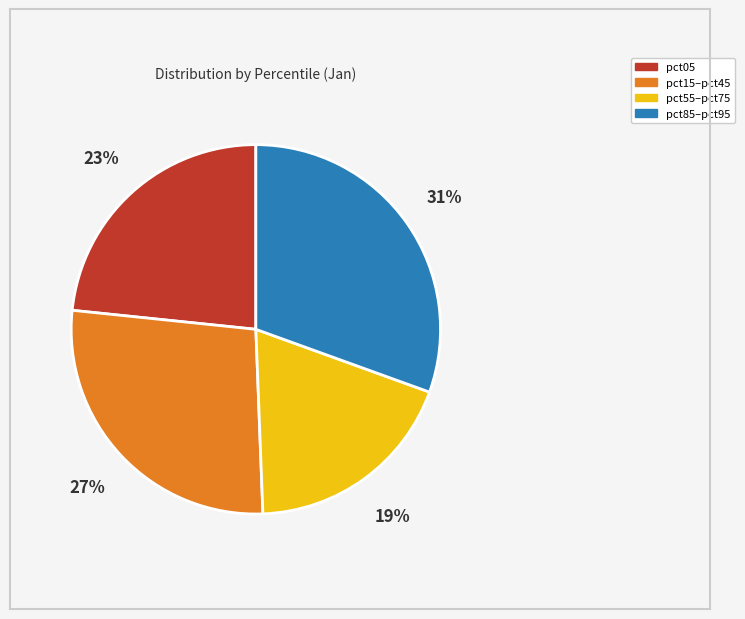

Is there a majority slice in this chart?

No